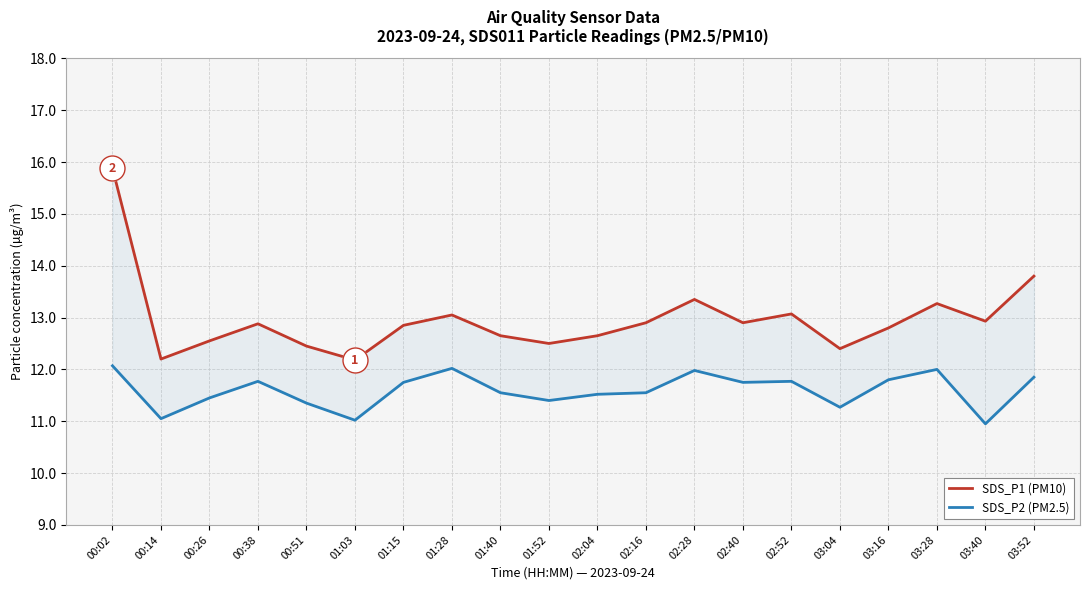

Reading left to right, extract all data points from this chart.

SDS_P1 (PM10): 00:02=15.9	00:14=12.2	00:26=12.6	00:38=12.9	00:51=12.4	01:03=12.2	01:15=12.8	01:28=13.1	01:40=12.7	01:52=12.5	02:04=12.7	02:16=12.9	02:28=13.3	02:40=12.9	02:52=13.1	03:04=12.4	03:16=12.8	03:28=13.3	03:40=12.9	03:52=13.8
SDS_P2 (PM2.5): 00:02=12.1	00:14=11.1	00:26=11.4	00:38=11.8	00:51=11.3	01:03=11.0	01:15=11.8	01:28=12.0	01:40=11.6	01:52=11.4	02:04=11.5	02:16=11.6	02:28=12.0	02:40=11.8	02:52=11.8	03:04=11.3	03:16=11.8	03:28=12.0	03:40=10.9	03:52=11.8